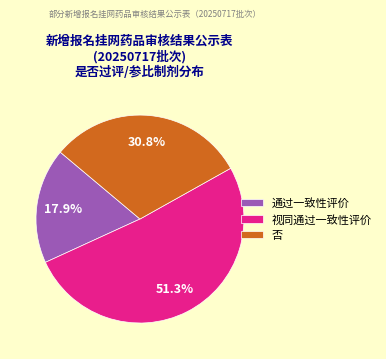

Is the sum of 否 and 通过一致性评价 greater than half?

No